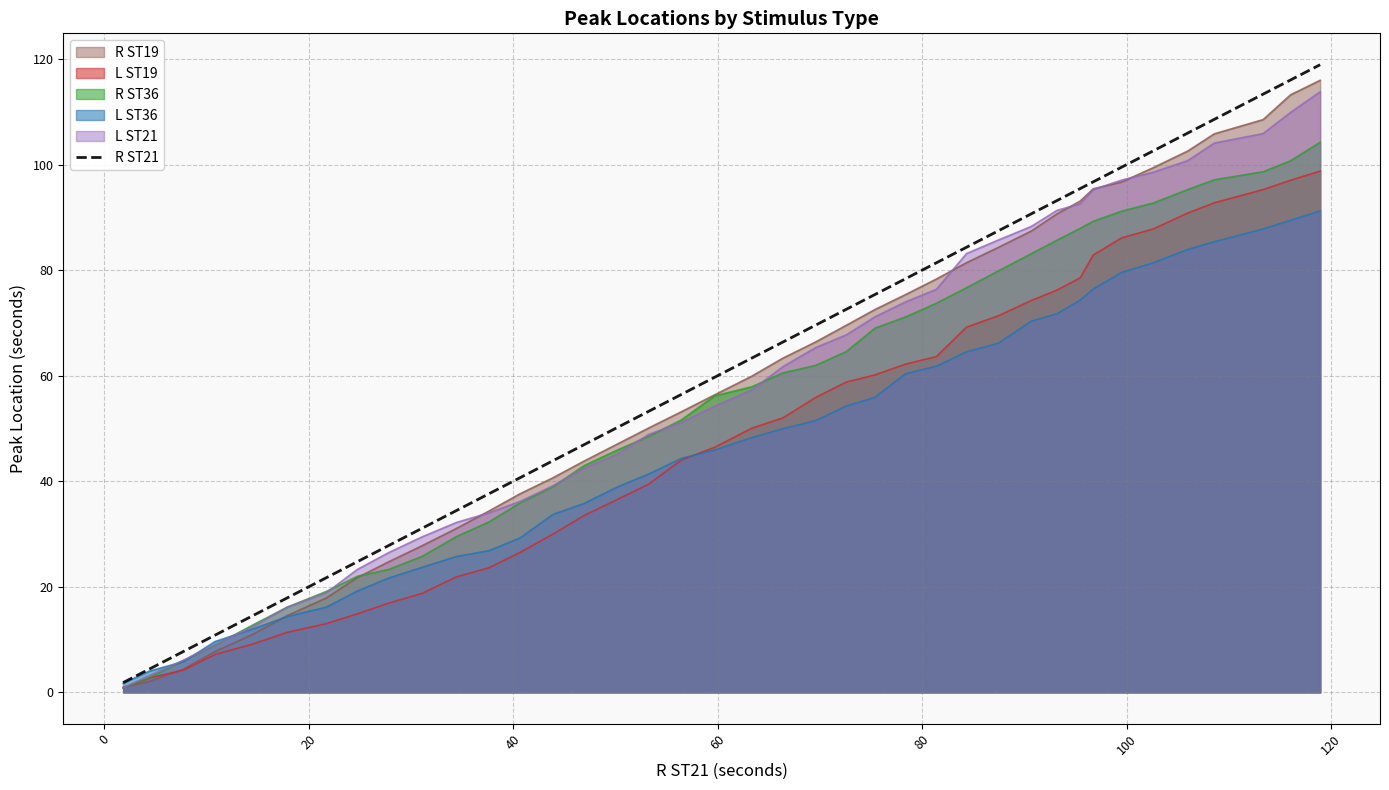

Which series has the widest spread of values?

R ST21